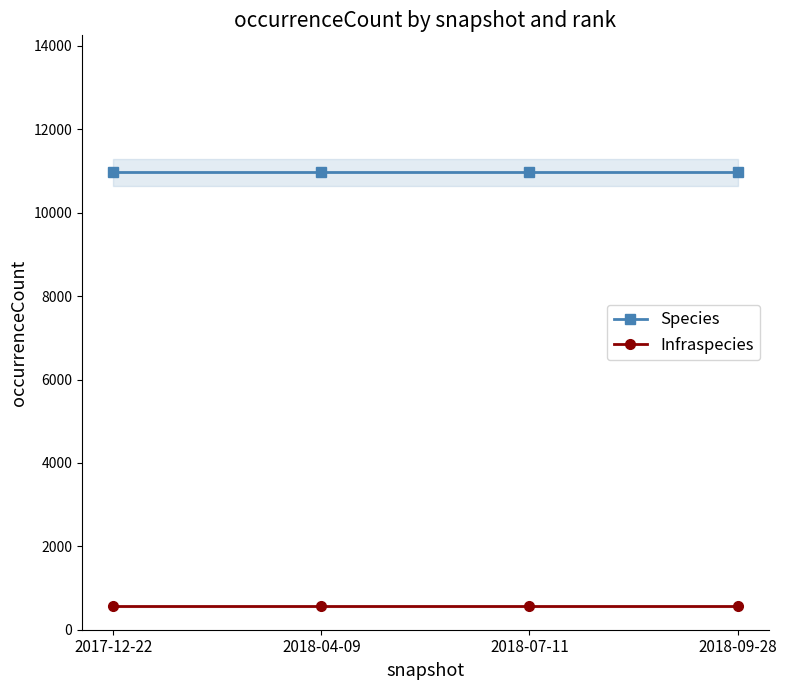

True or false: Species and Infraspecies intersect in this chart.

False